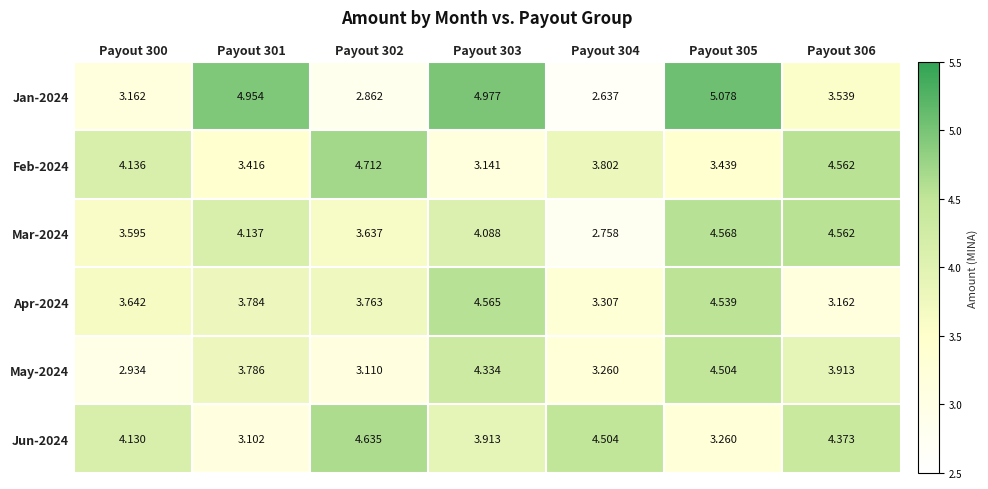

Is the value of Apr-2024 at Payout 302 greater than the value of Mar-2024 at Payout 305?

No